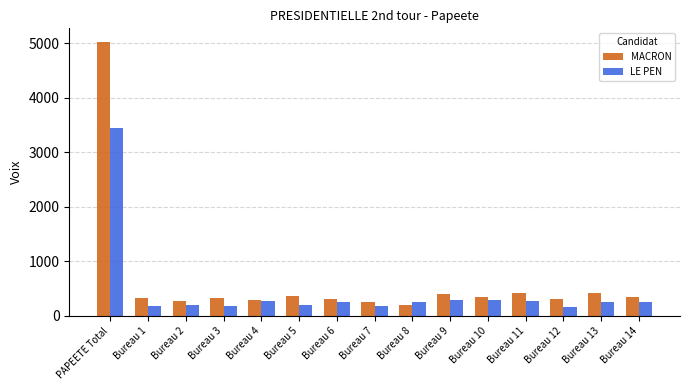

What is the spread (max minus min) of values at Bureau 8?

44